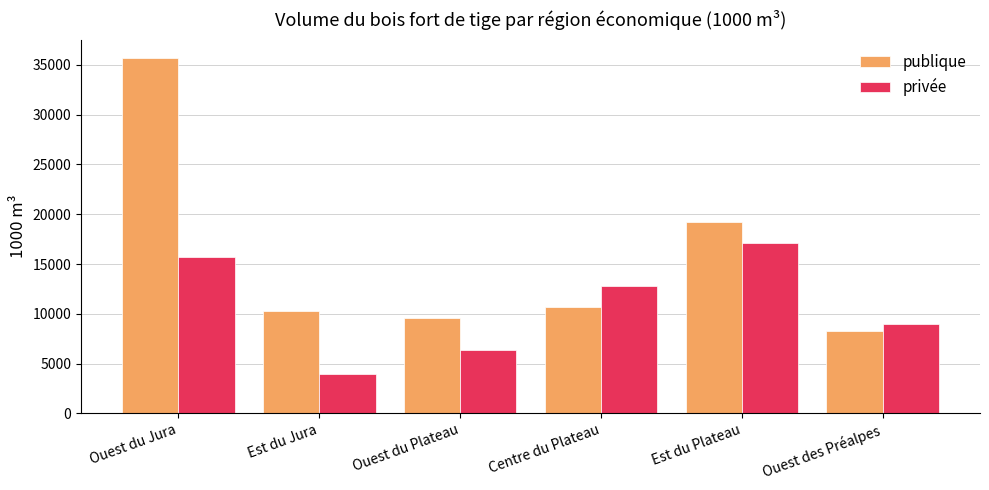

Which category has the lowest value in the privée series?

Est du Jura